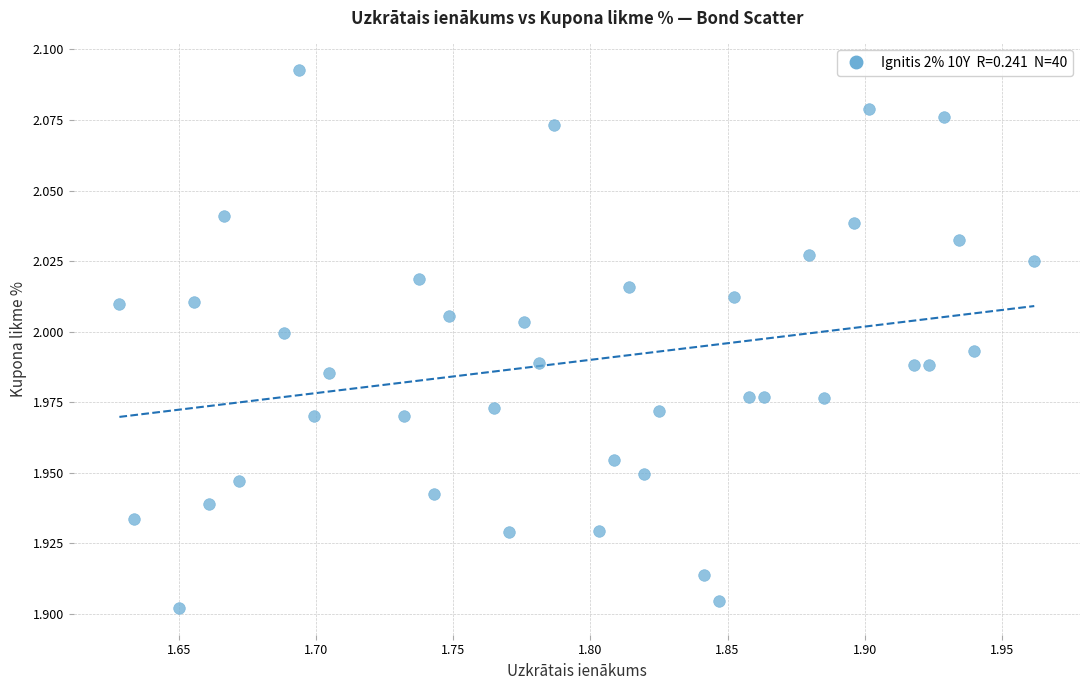

What is the range of X values (max minus min)?

0.3